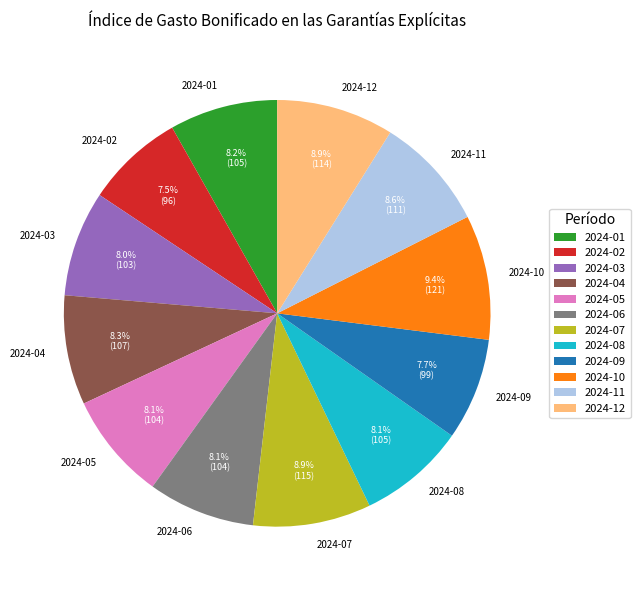

Count the number of slices in the pie.

12